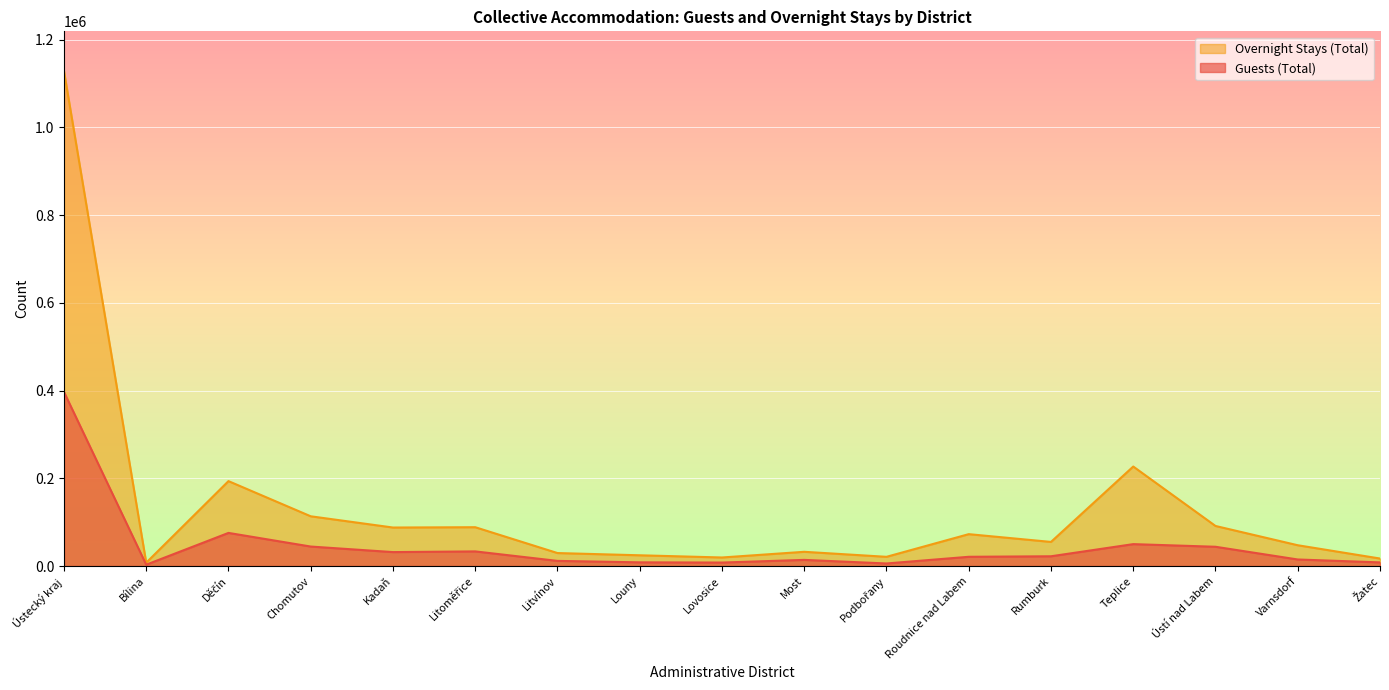

What is the total value across all series at Ústecký kraj?

1525388